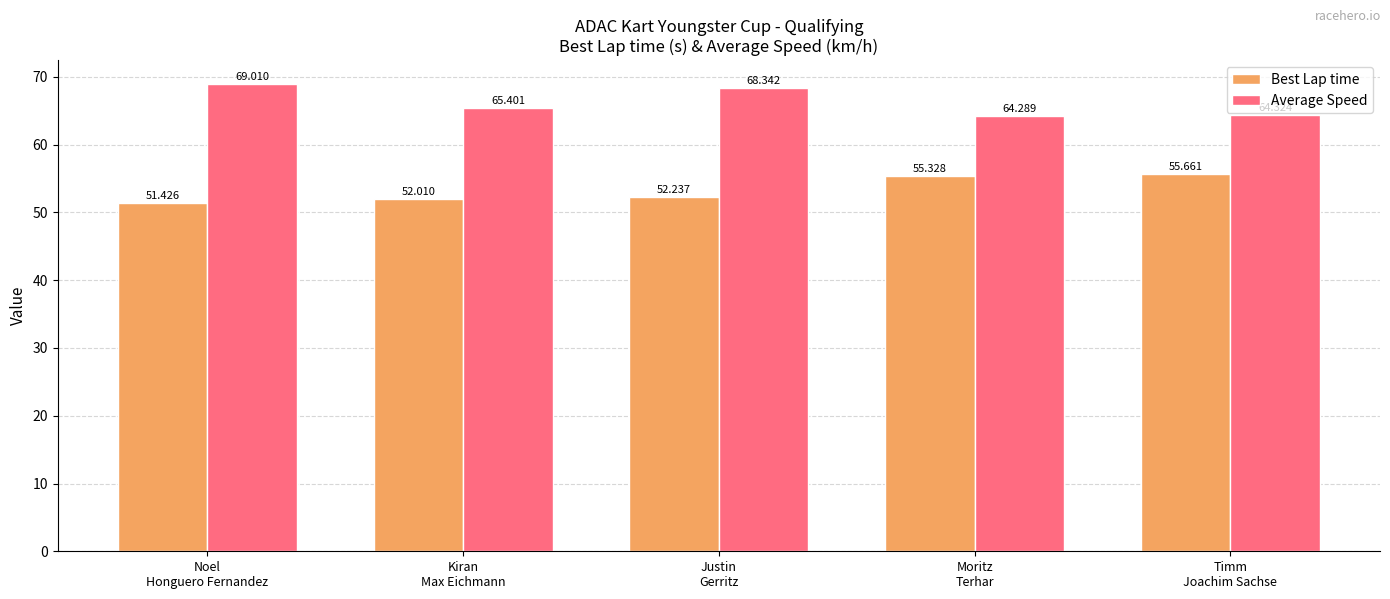

Reading left to right, what are all the values shown in this chart?

Best Lap time: Noel
Honguero Fernandez=51.4	Kiran
Max Eichmann=52.0	Justin
Gerritz=52.2	Moritz
Terhar=55.3	Timm
Joachim Sachse=55.7
Average Speed: Noel
Honguero Fernandez=69.0	Kiran
Max Eichmann=65.4	Justin
Gerritz=68.3	Moritz
Terhar=64.3	Timm
Joachim Sachse=64.3